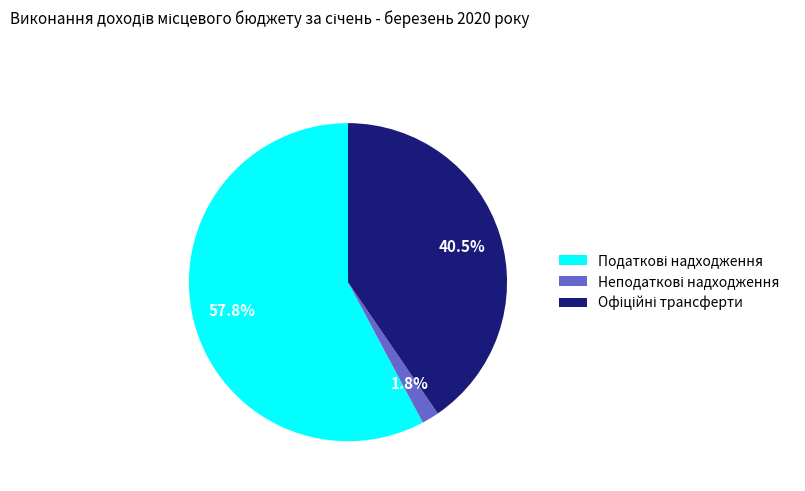

Is there any slice that represents more than half of the pie?

Yes